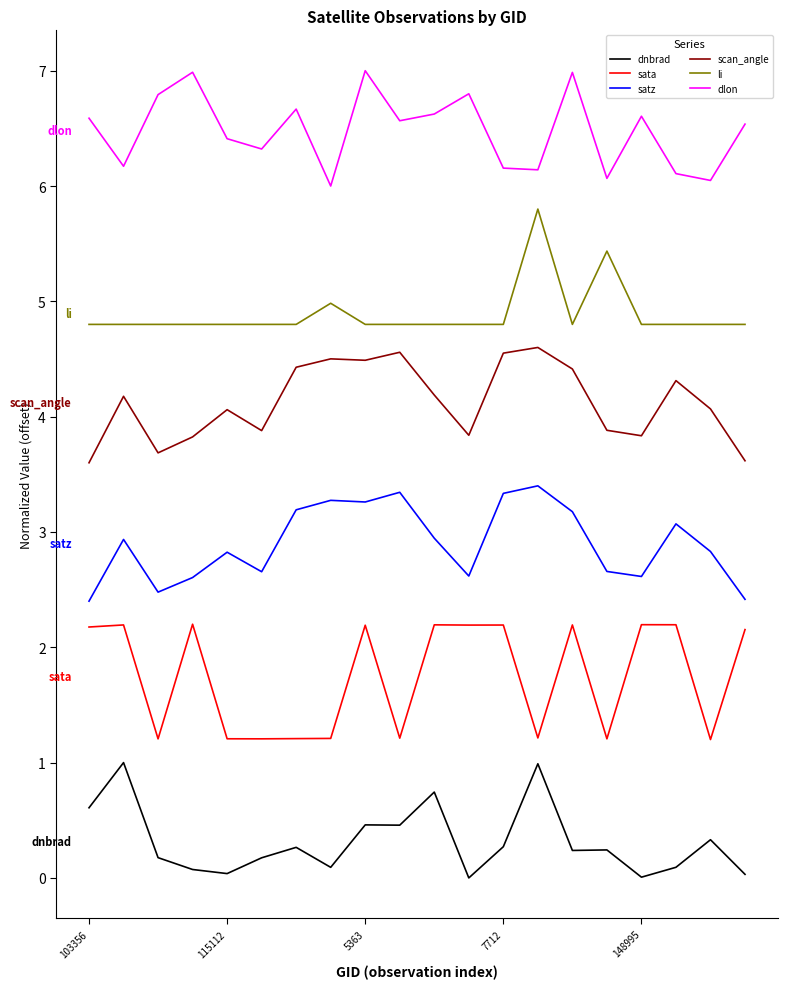

What is the greatest value displayed?

7.0